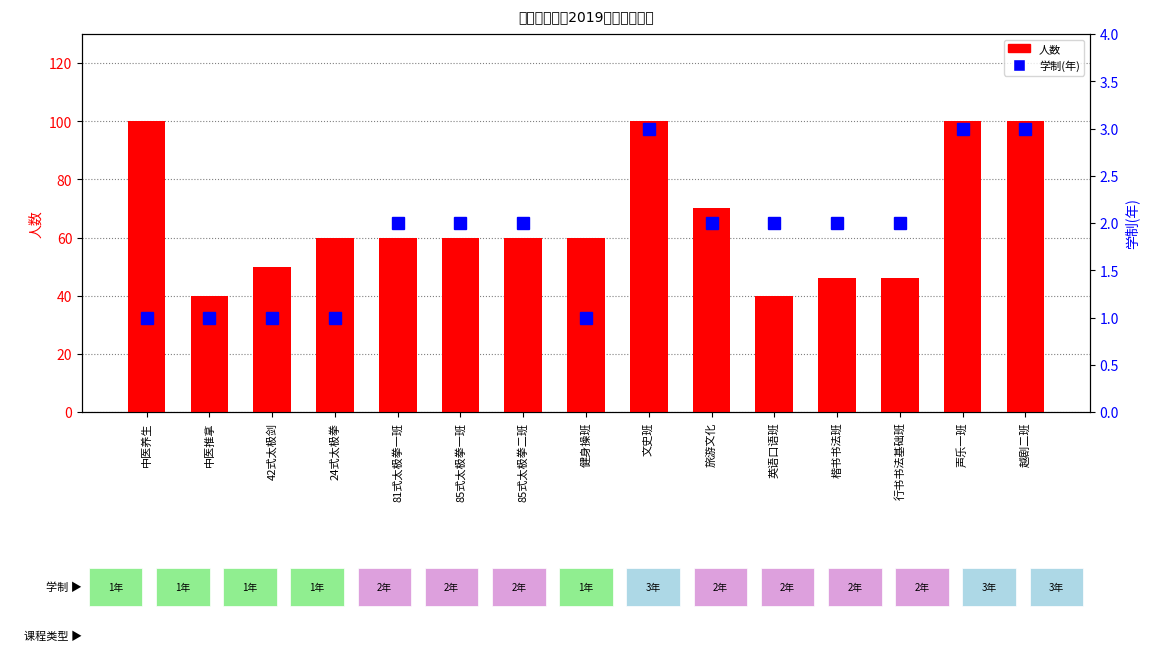

List the series in order of their peak value, highest first.

人数, 学制(年)